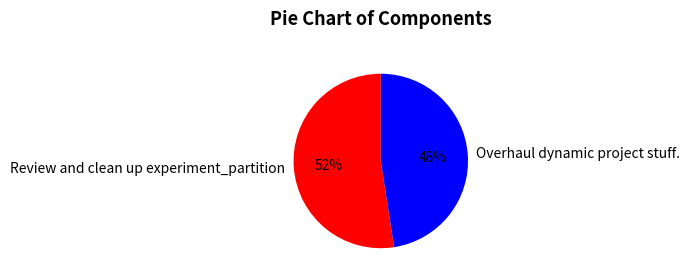

To the nearest percent, what is the combined percentage of Review and clean up experiment_partition and Overhaul dynamic project stuff.?

100%